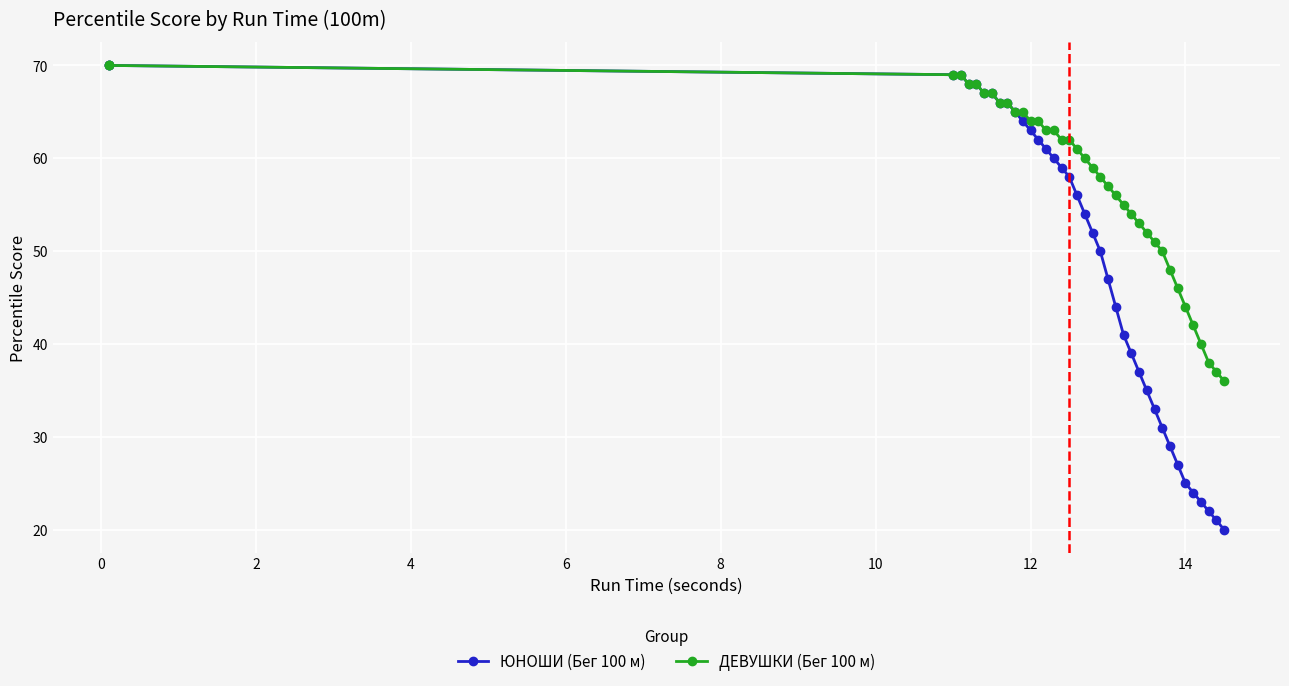

True or false: ДЕВУШКИ (Бег 100 м) and ЮНОШИ (Бег 100 м) intersect in this chart.

False